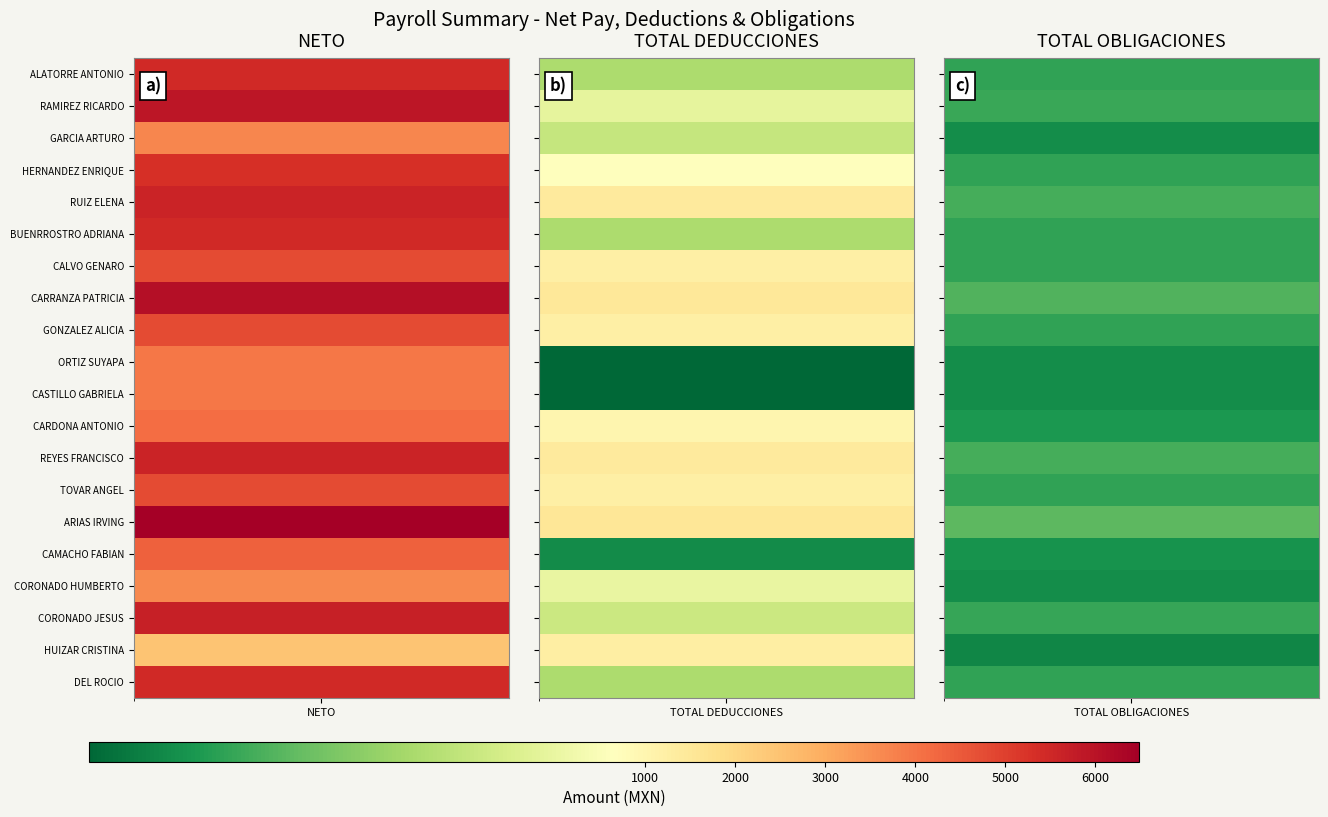

What is the approximate value of ORTIZ RUBIO REINA SUYAPA at 0?

3944.0